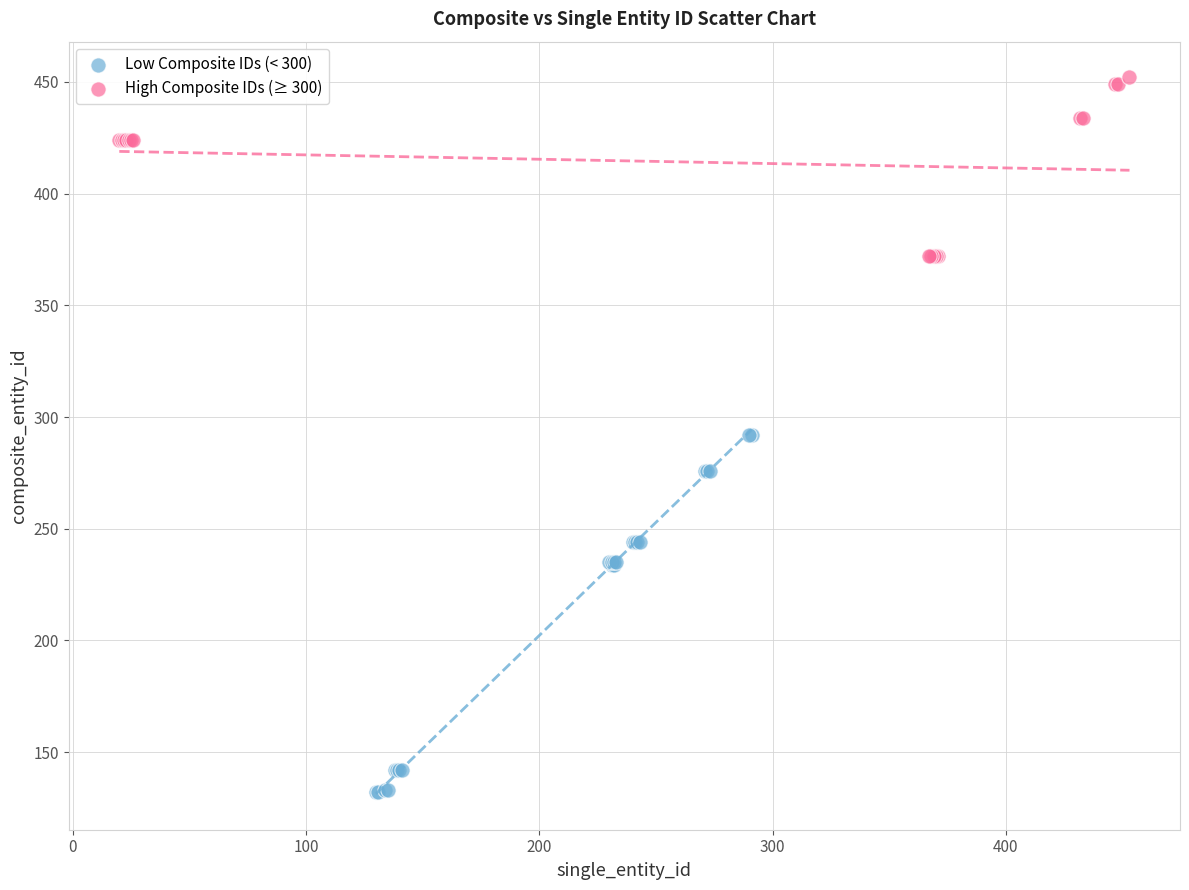

Which series contains the lowest Y value?

Low Composite IDs (< 300)